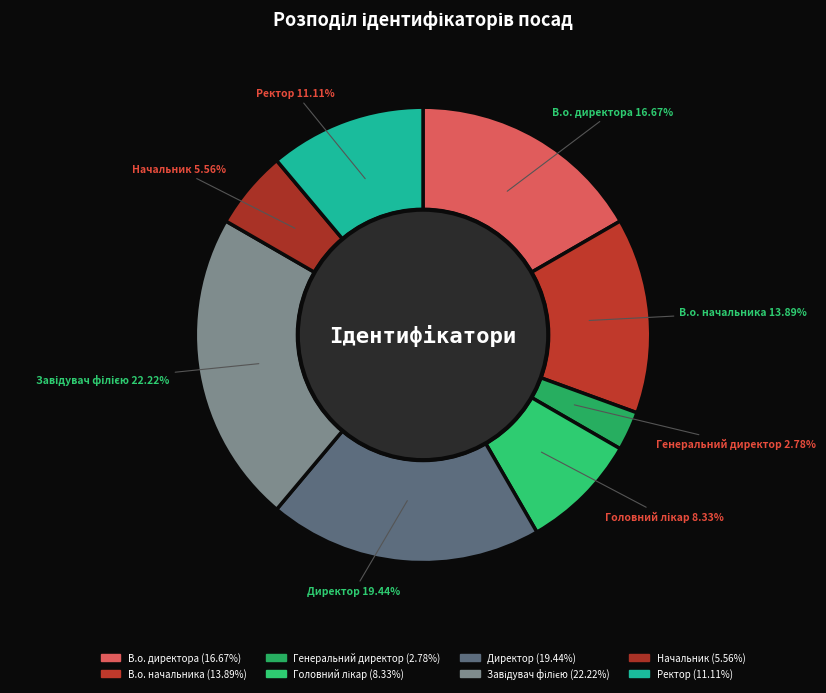

Is it true that Директор is 19% of the pie?

True